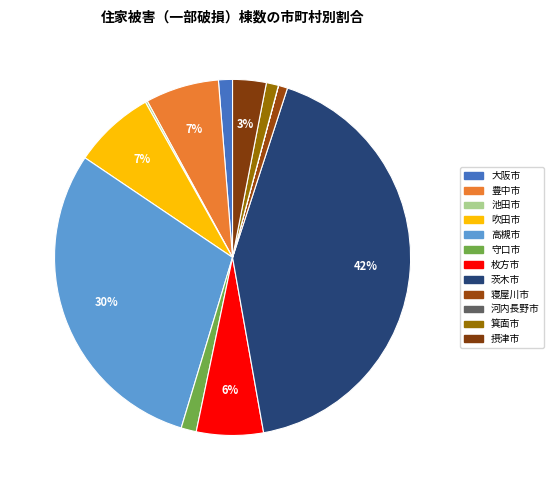

Rank the categories by value from lowest to highest.

河内長野市, 池田市, 寝屋川市, 箕面市, 大阪市, 守口市, 摂津市, 枚方市, 豊中市, 吹田市, 高槻市, 茨木市